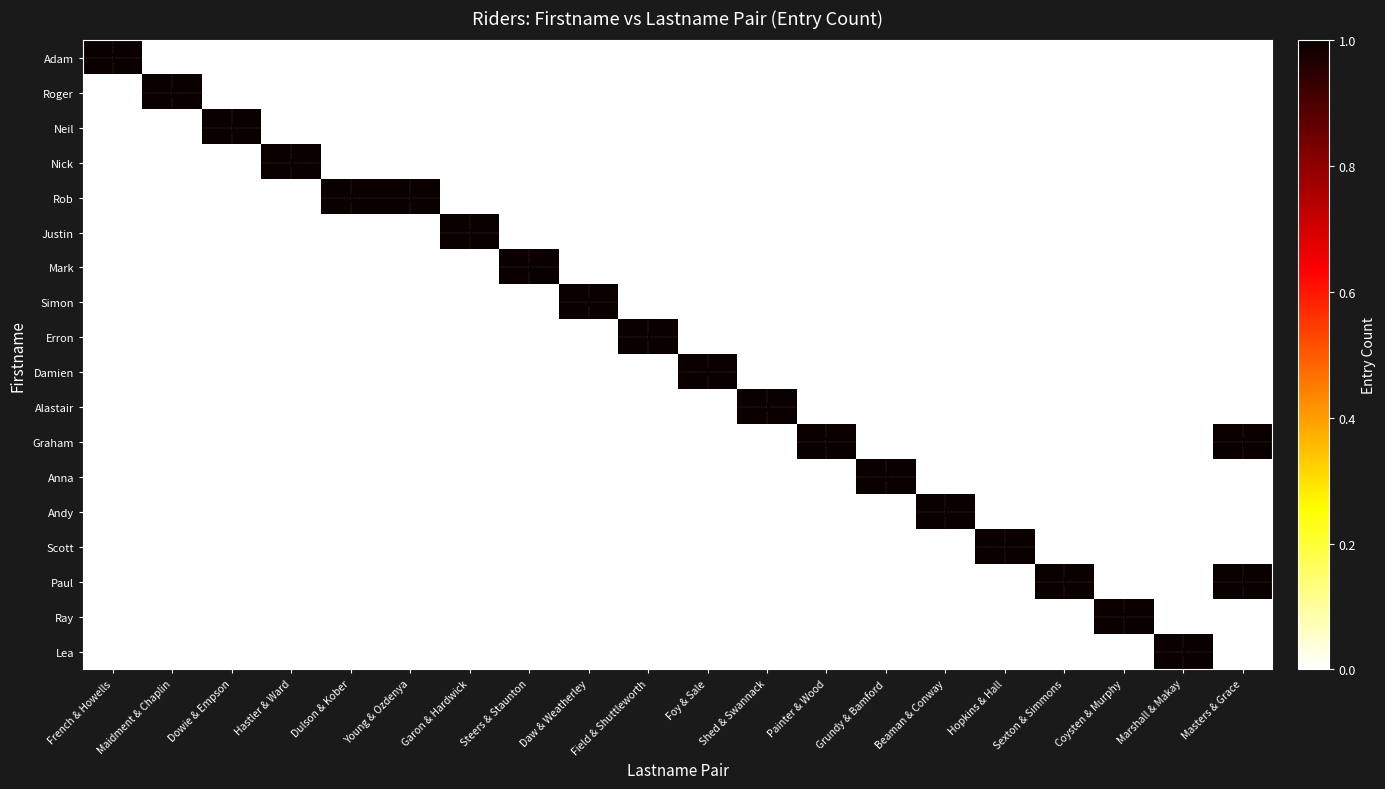

What is the total value across all series at Hastler & Ward?

1